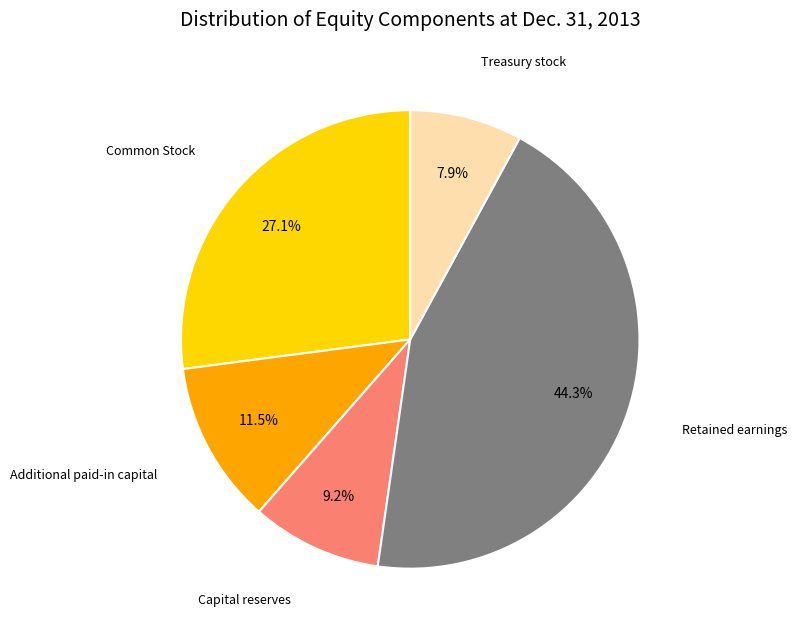

Is there any slice that represents more than half of the pie?

No